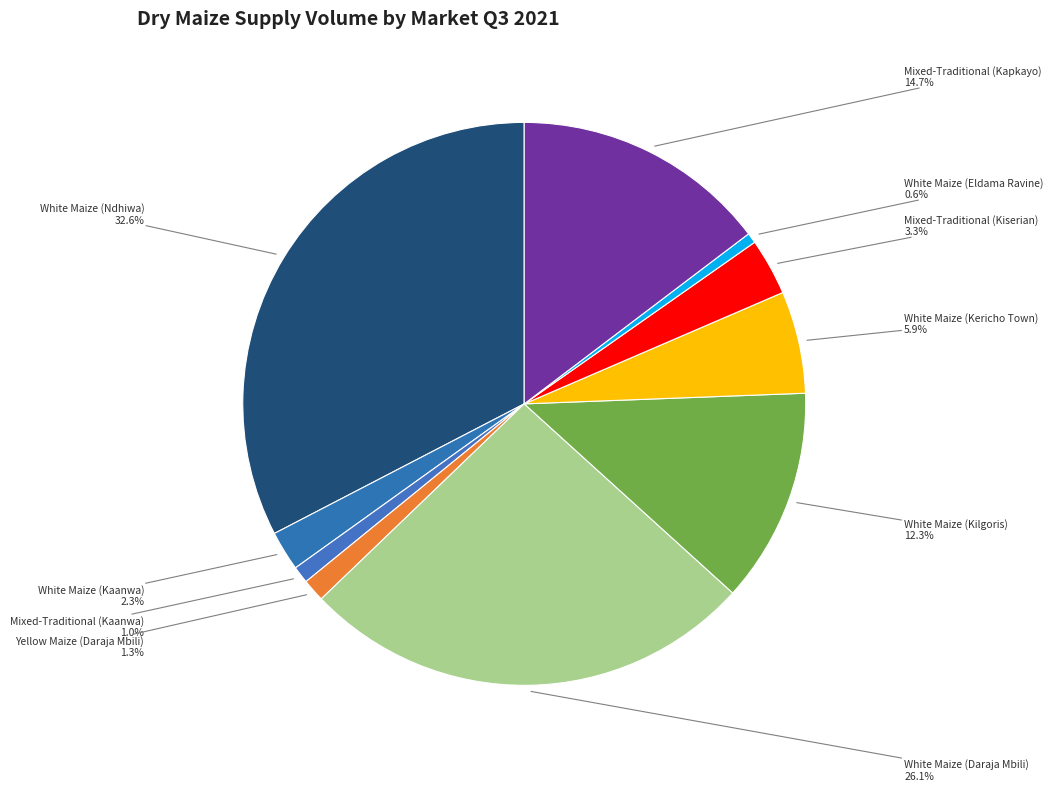

How many slices are in this pie chart?

10